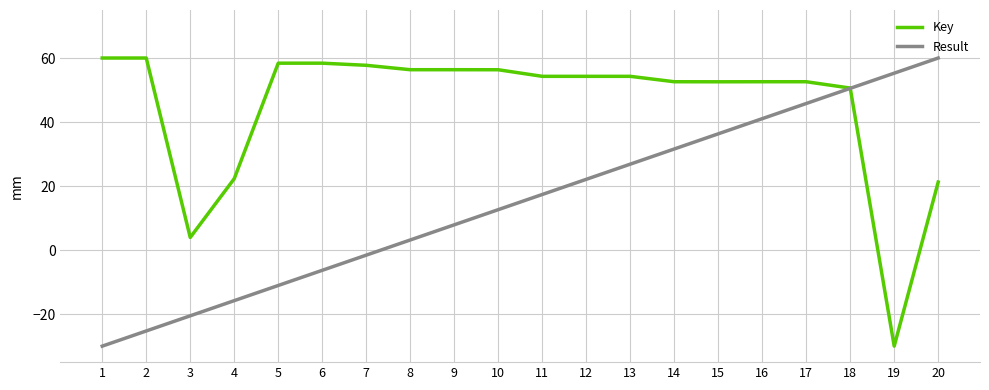

True or false: Result has more than 1 points higher than both neighbors.

False